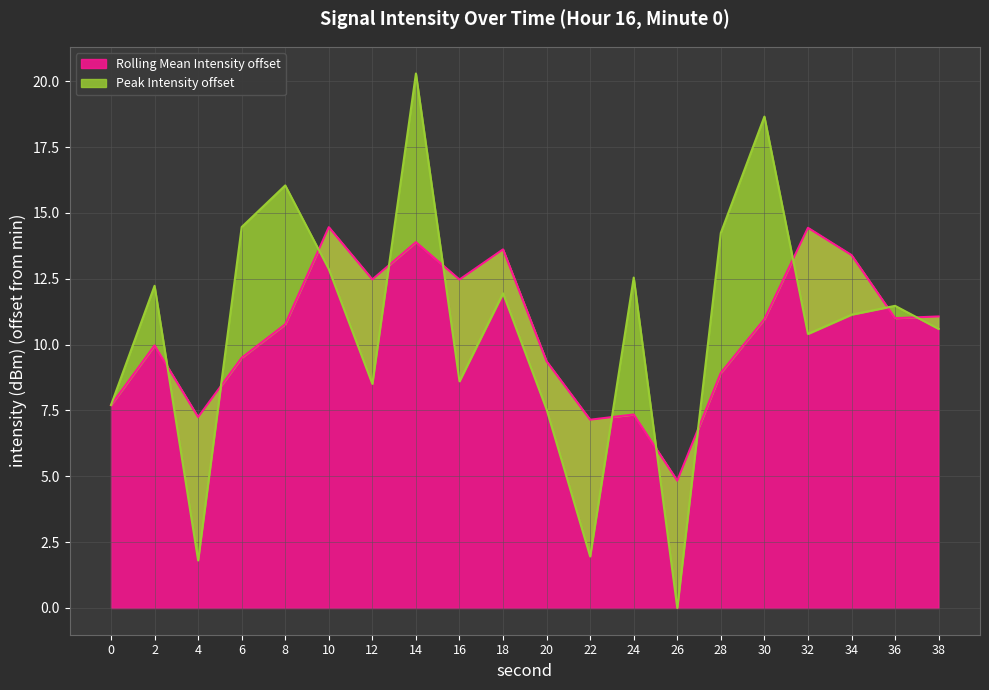

What is the sum of all values?

213.1